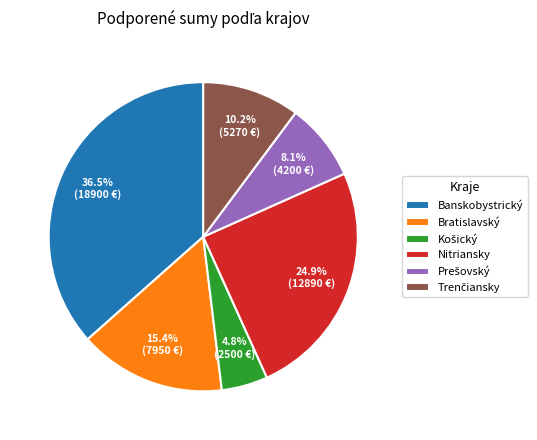

Approximately how many times larger is the value at Nitriansky compared to Bratislavský?

1.6